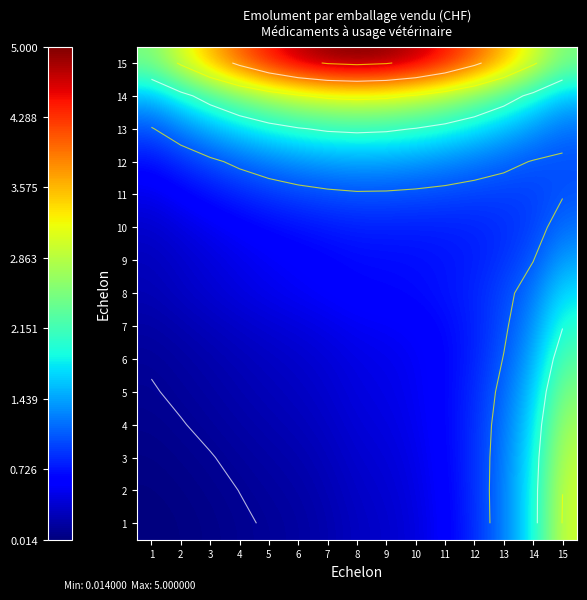

Which category has the highest value in the 1 series?

15